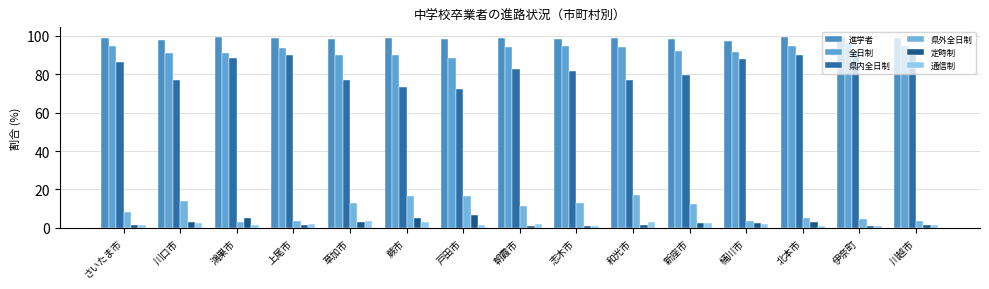

At how many categories does at least one series exceed 63?

15